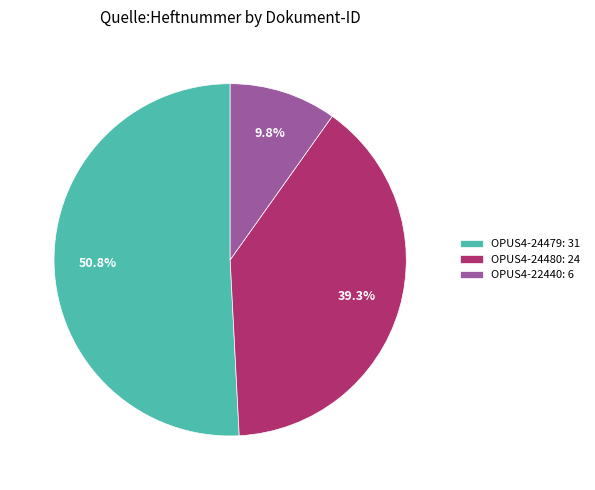

To the nearest percent, what is the combined percentage of OPUS4-24480 and OPUS4-22440?

49%